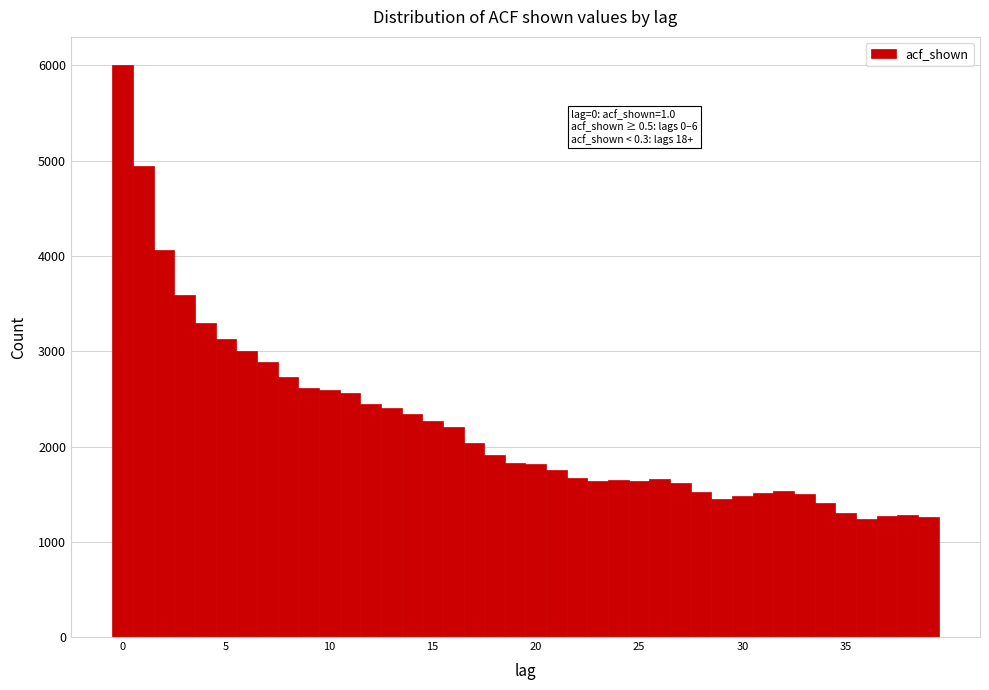

Read against the x-axis, roughly where is the centre of the tallest bar?

0.0